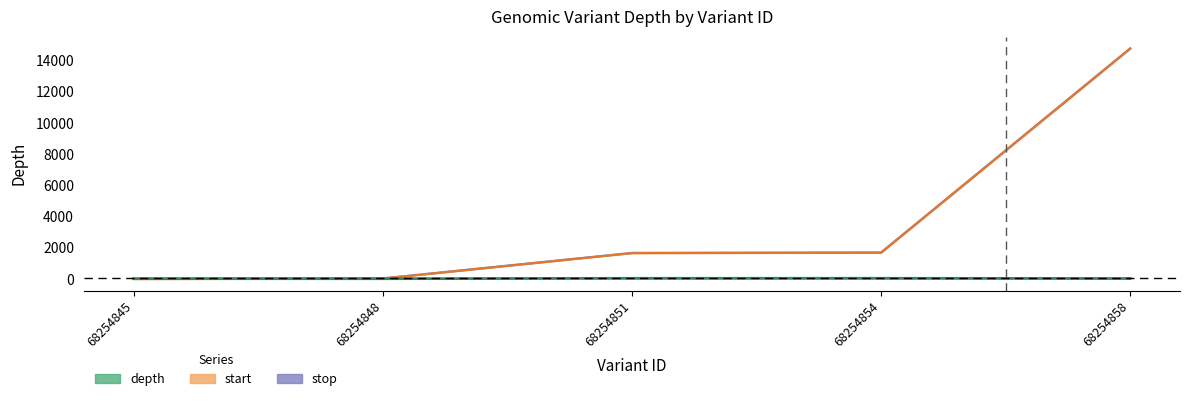

The value of start at 68254854 is 1703.4. True or false?

True